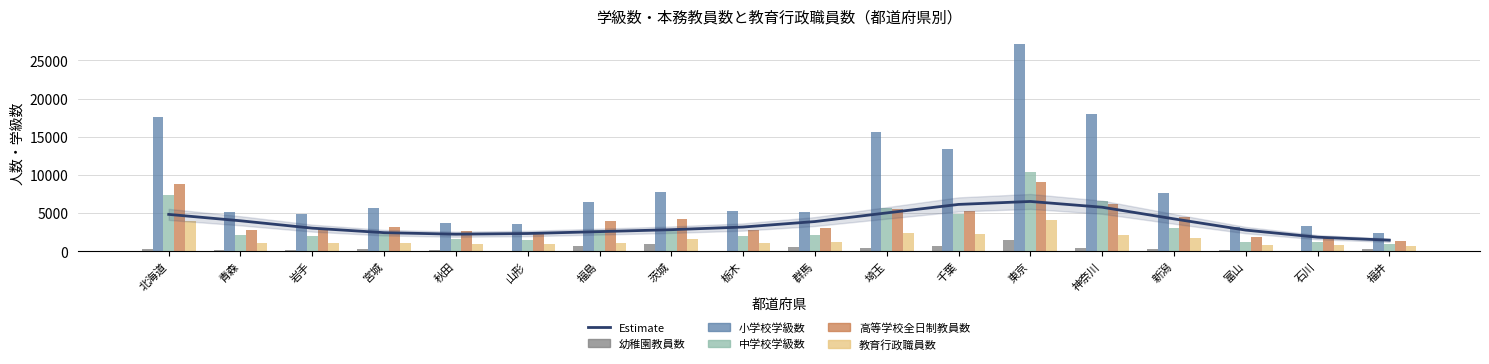

What are all the series names shown in the legend?

Estimate, 幼稚園教員数, 小学校学級数, 中学校学級数, 高等学校全日制教員数, 教育行政職員数